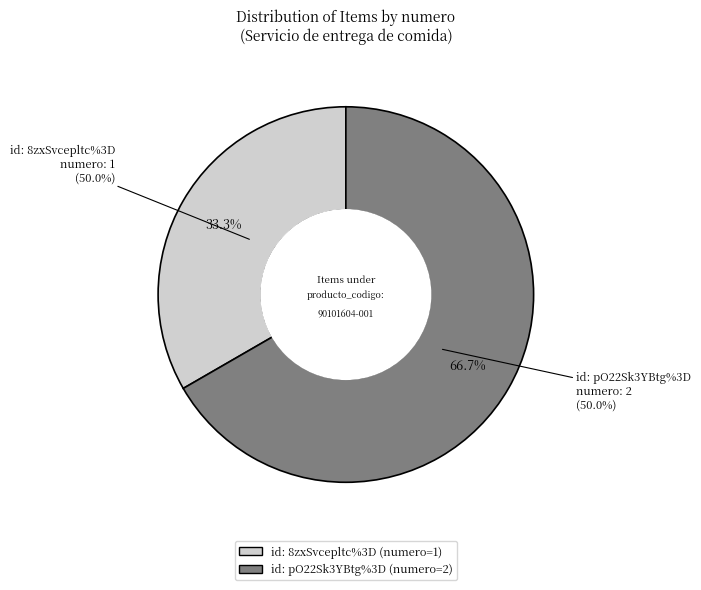

Which slice is the smallest?

8zxSvcepltc%3D